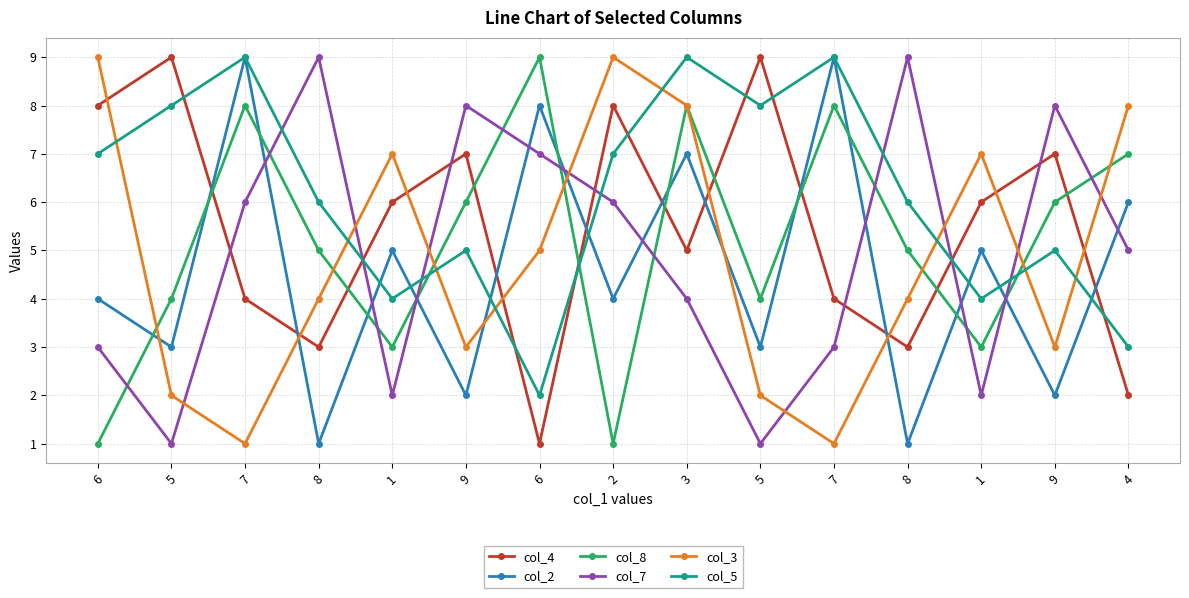

Rank the categories by col_3 value from lowest to highest.

7, 7, 5, 5, 9, 9, 8, 8, 6, 1, 1, 3, 4, 6, 2